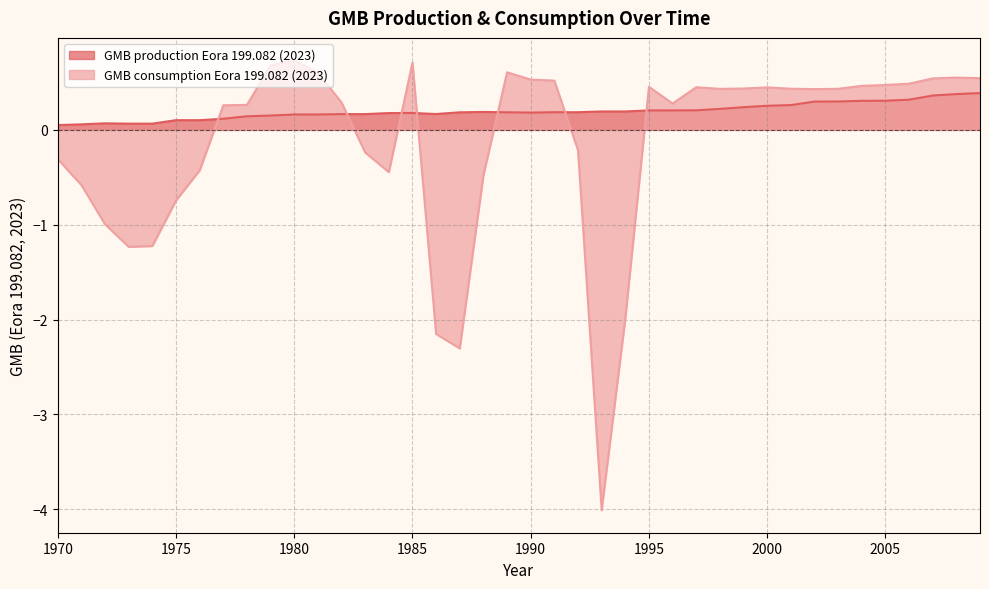

Where is the first local maximum for GMB production Eora 199.082 (2023)?

1972